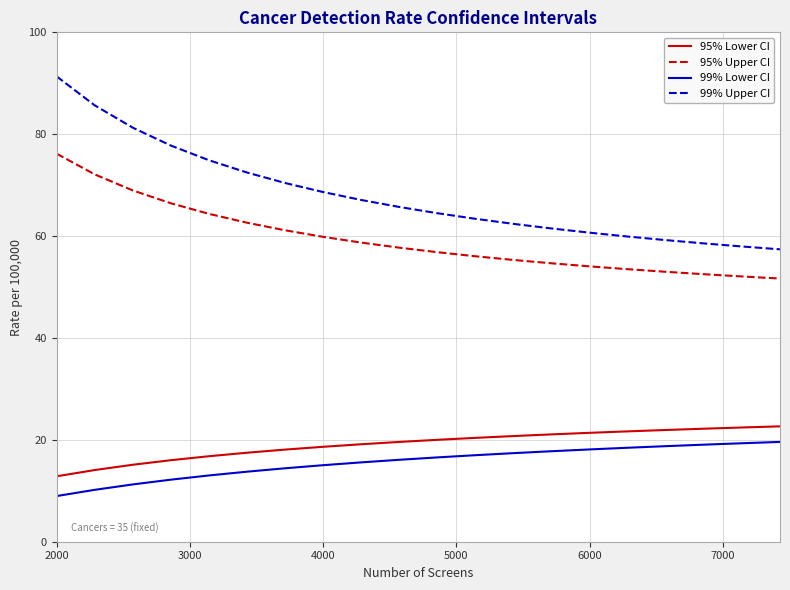

True or false: 95% Lower CI and 99% Lower CI cross at least once.

False